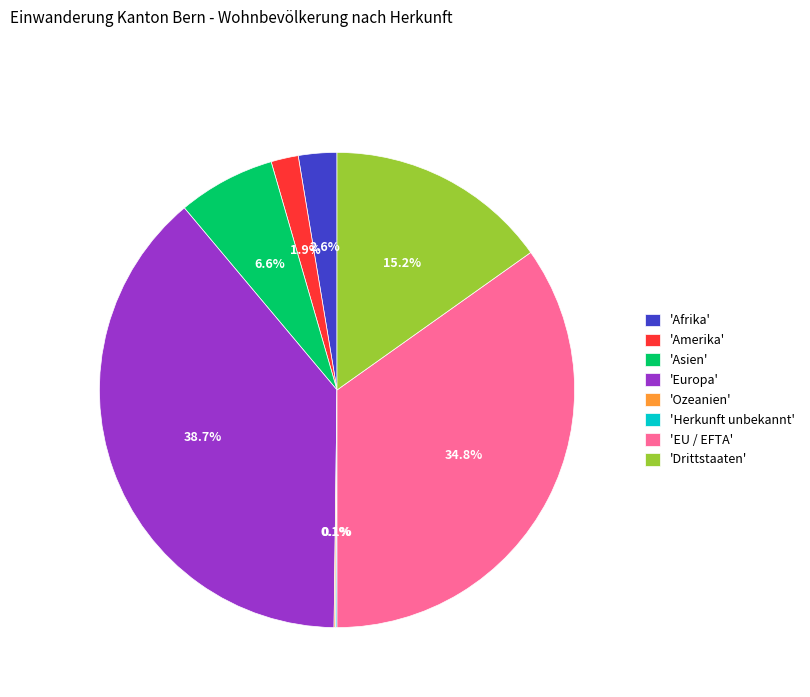

Between 'Amerika' and 'Drittstaaten', which is larger?

'Drittstaaten'